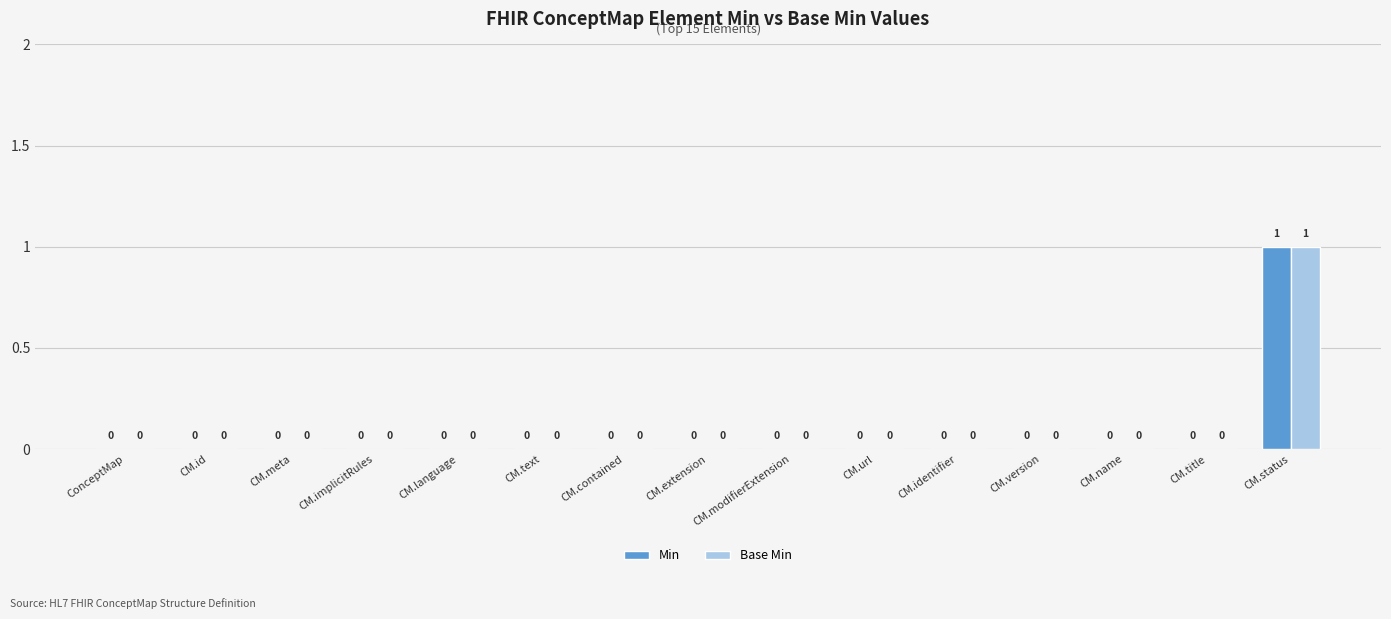

What is the sum of all Min values?

1